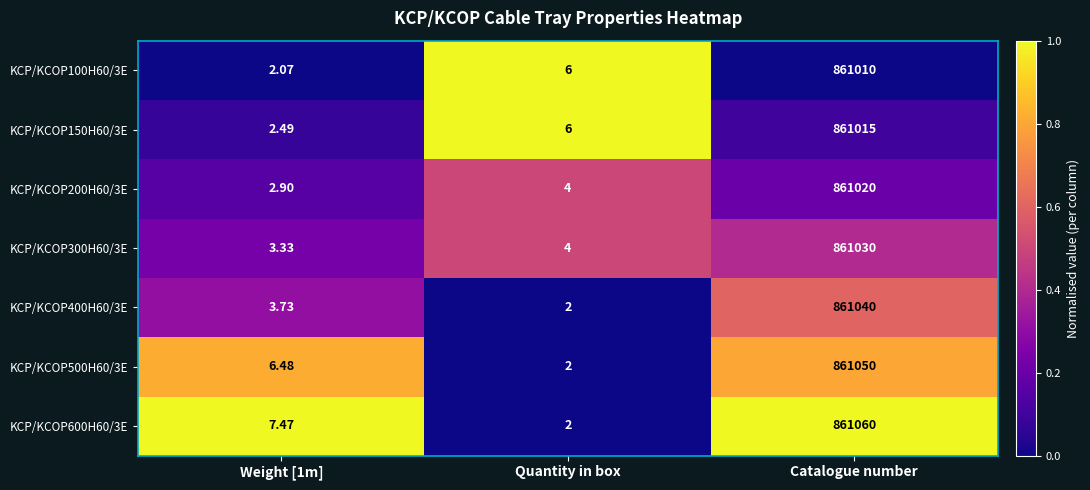

Where is KCP/KCOP150H60/3E nearest to the value 430508?

Quantity in box